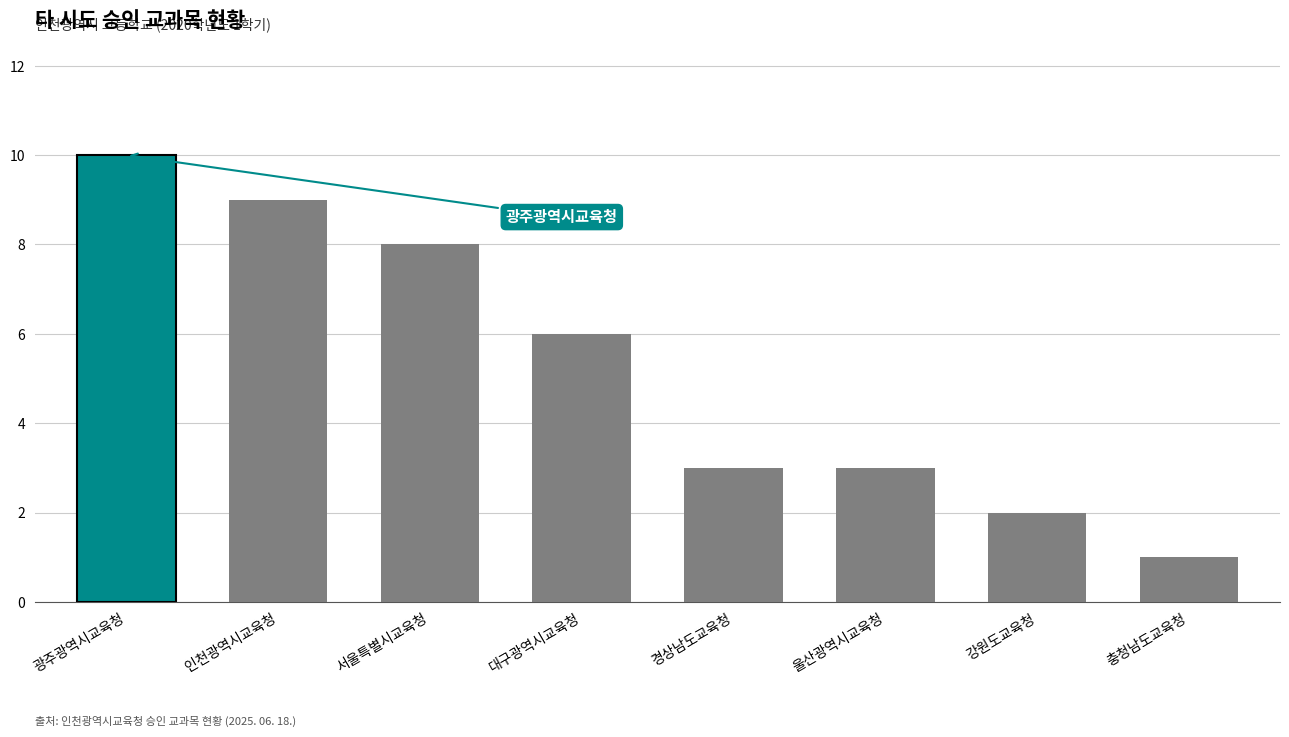

What is the sum of the values at 인천광역시교육청 and 광주광역시교육청?

19